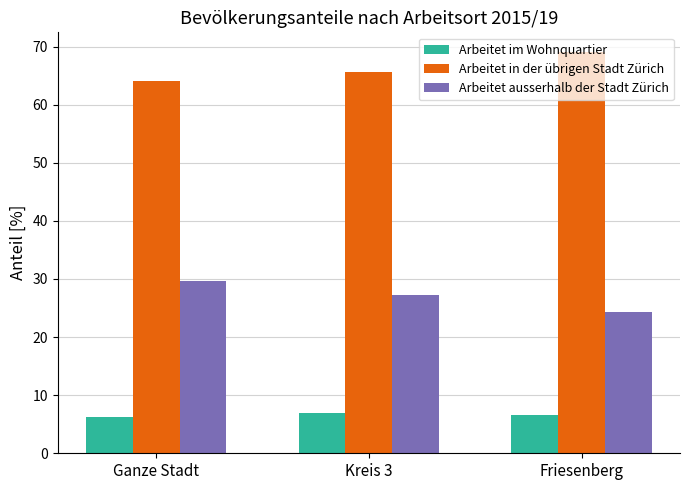

Is it true that Arbeitet in der übrigen Stadt Zürich equals 65.7 at Kreis 3?

True